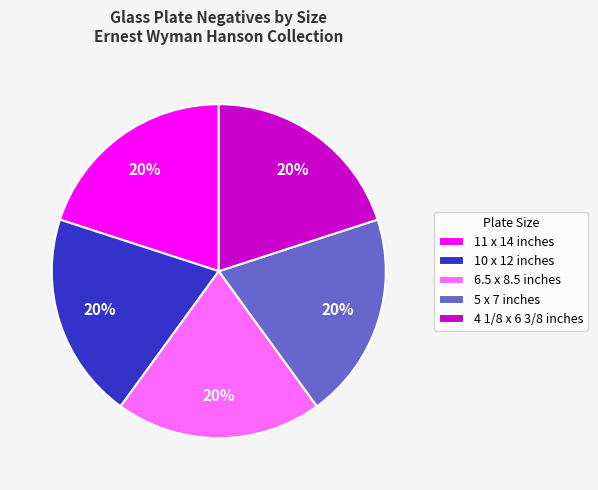

Is there any slice that represents more than half of the pie?

No